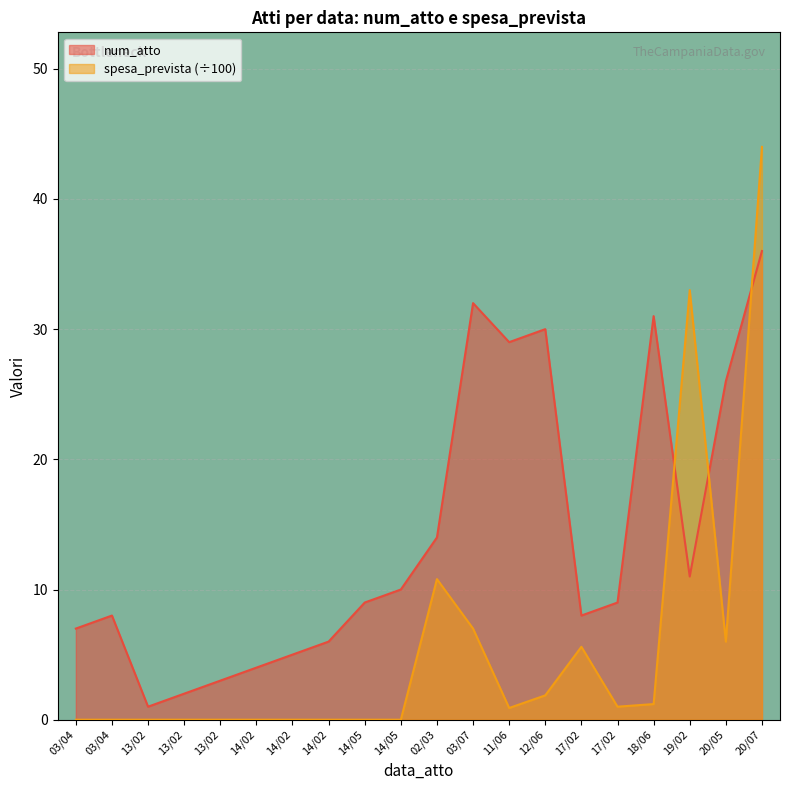

What is the sum of all num_atto values?

281.0